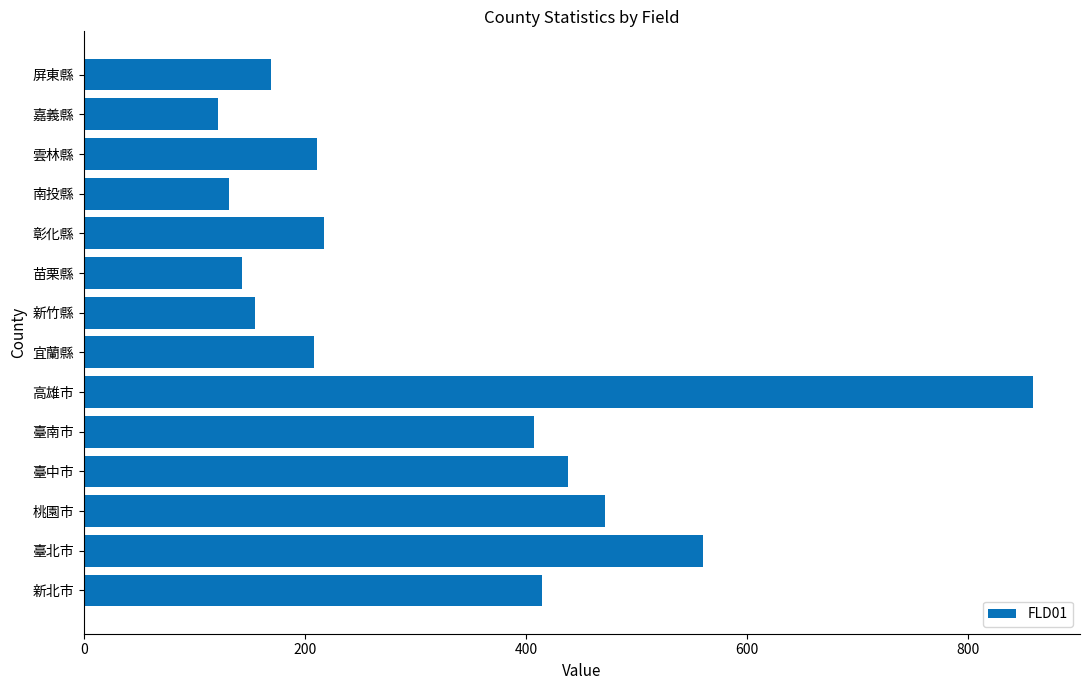

What is the difference between the values at 嘉義縣 and 桃園市?

350